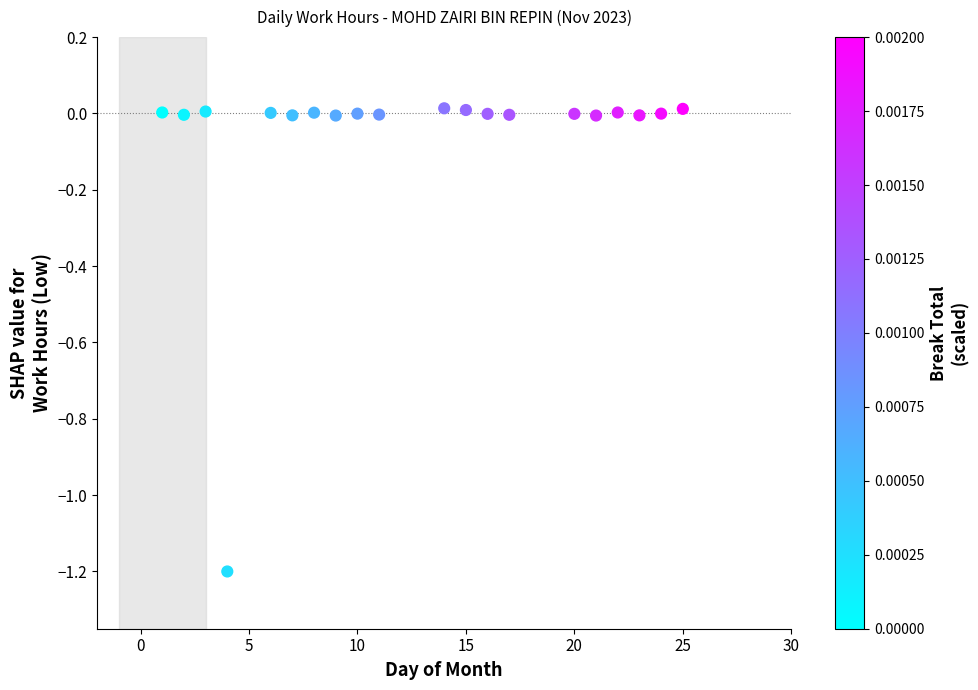

What is the range of X values (max minus min)?

24.0